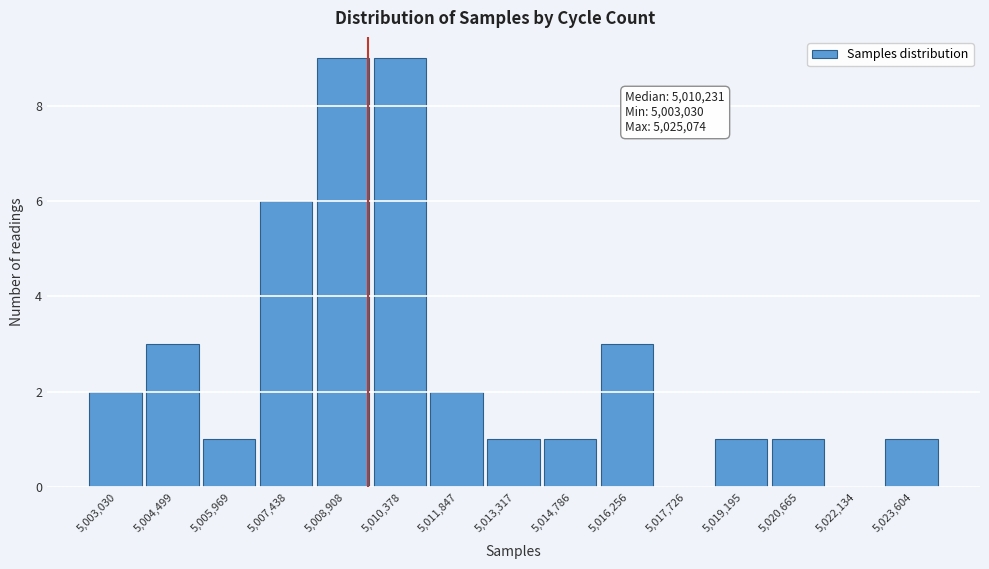

Reading left to right, extract all data points from this chart.

5,003,030=2	5,004,499=3	5,005,969=1	5,007,438=6	5,008,908=9	5,010,378=9	5,011,847=2	5,013,317=1	5,014,786=1	5,016,256=3	5,017,726=0	5,019,195=1	5,020,665=1	5,022,134=0	5,023,604=1